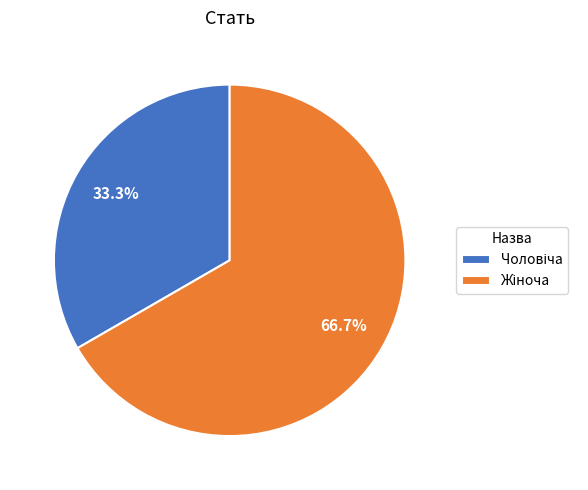

Is there any slice that represents more than half of the pie?

Yes